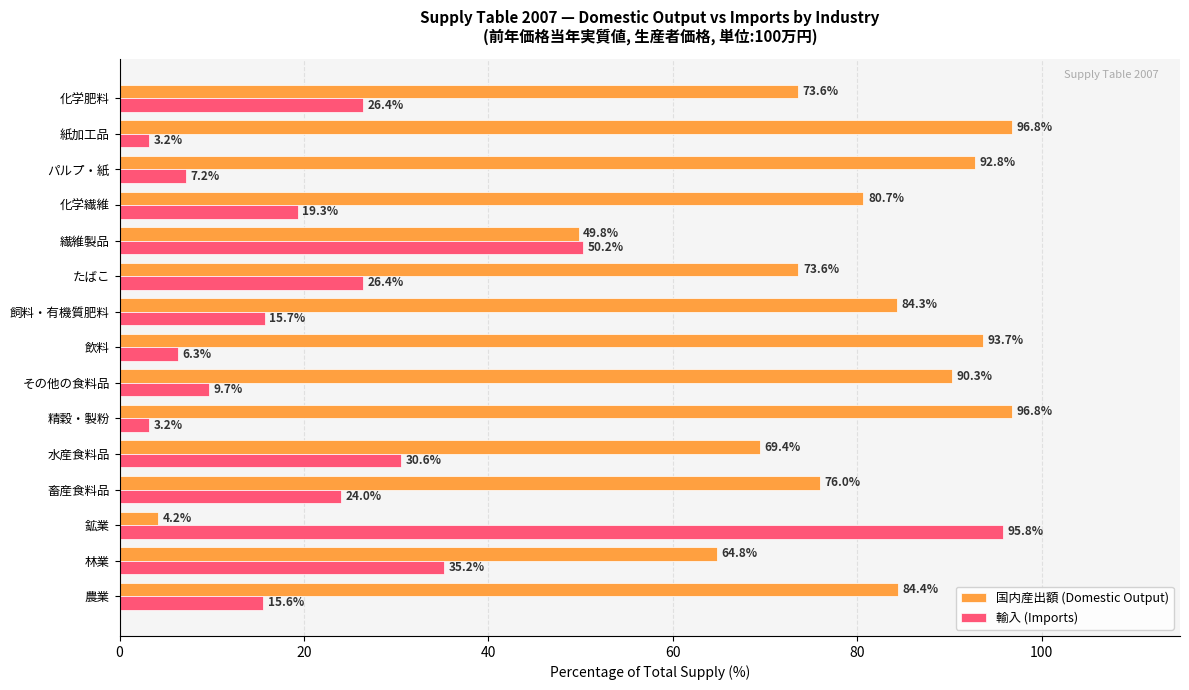

At which label is 国内産出額 (Domestic Output) closest to 50?

繊維製品